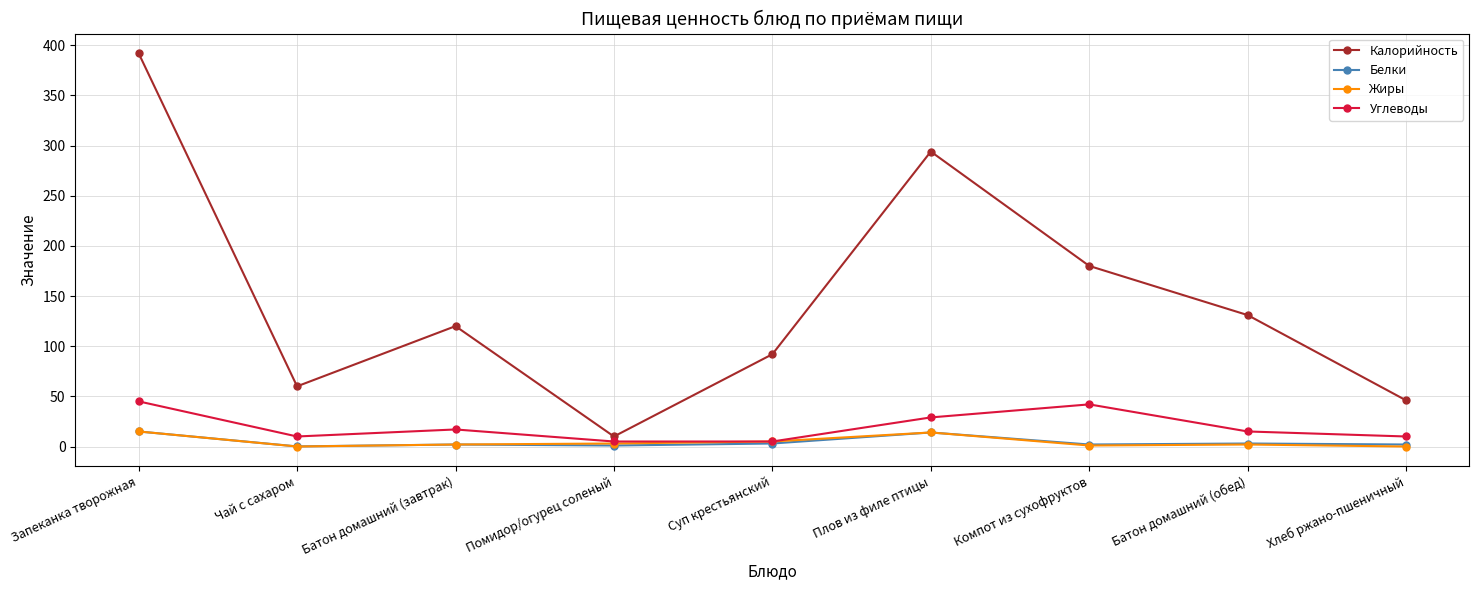

What is the approximate value of Белки at Плов из филе птицы?

14.0